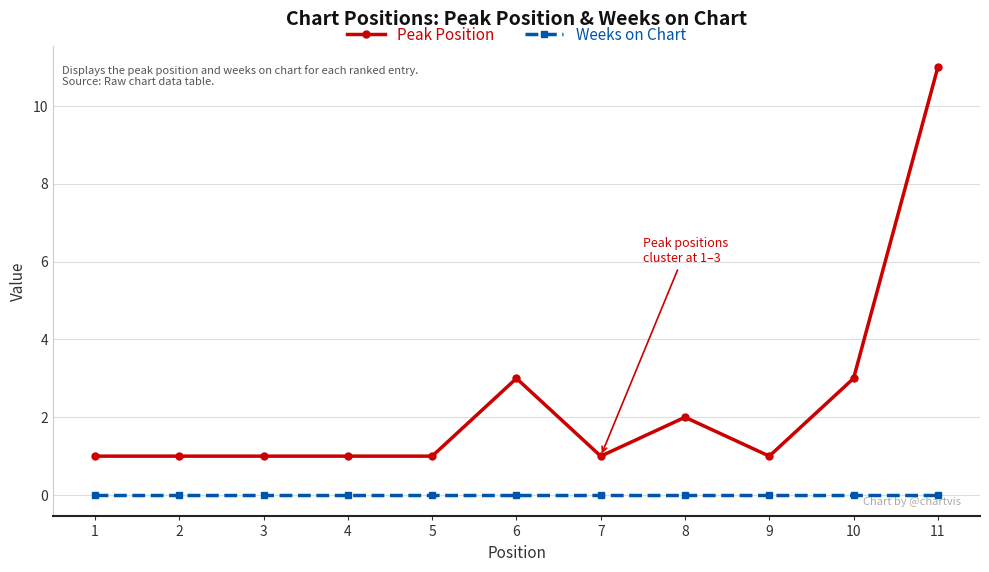

Which series has the largest total across all categories?

Peak Position